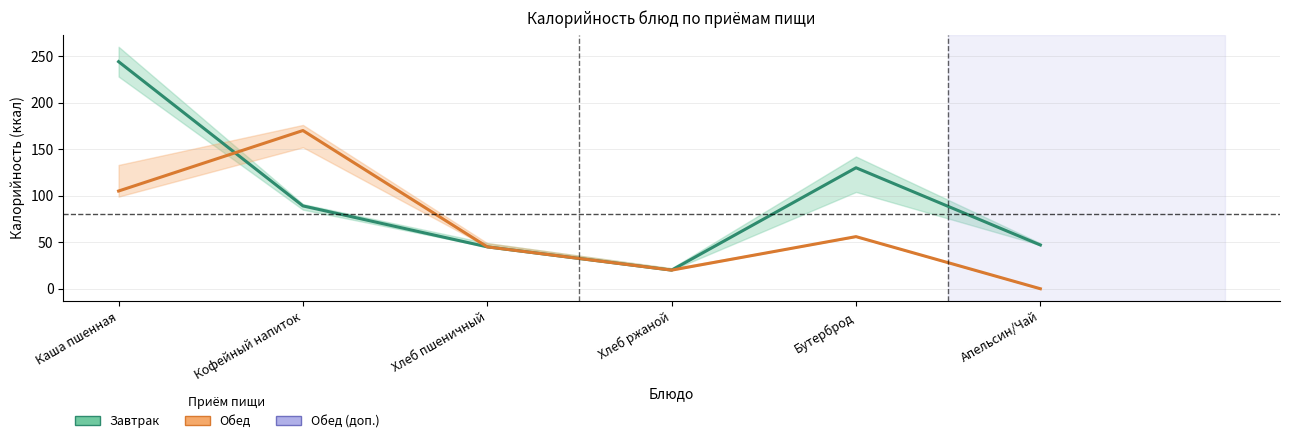

Reading left to right, extract all data points from this chart.

Завтрак: 244	89	45	20	130	47
Обед: 105	170	45	20	56	0